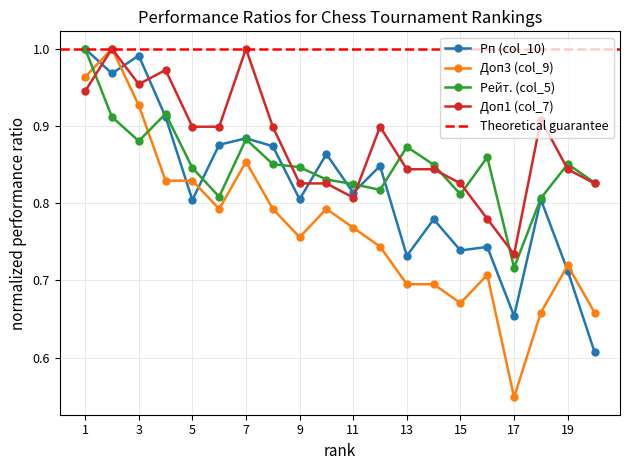

Rank the series by their average value, from highest to lowest.

Доп1 (col_7), Рейт. (col_5), Рп (col_10), Доп3 (col_9)